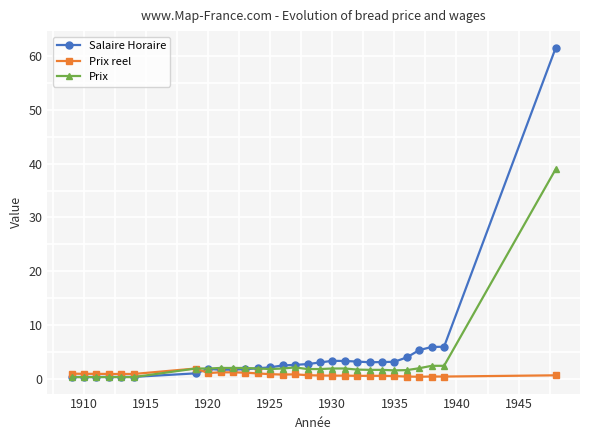

Rank the series by their maximum value, from highest to lowest.

Salaire Horaire, Prix, Prix reel